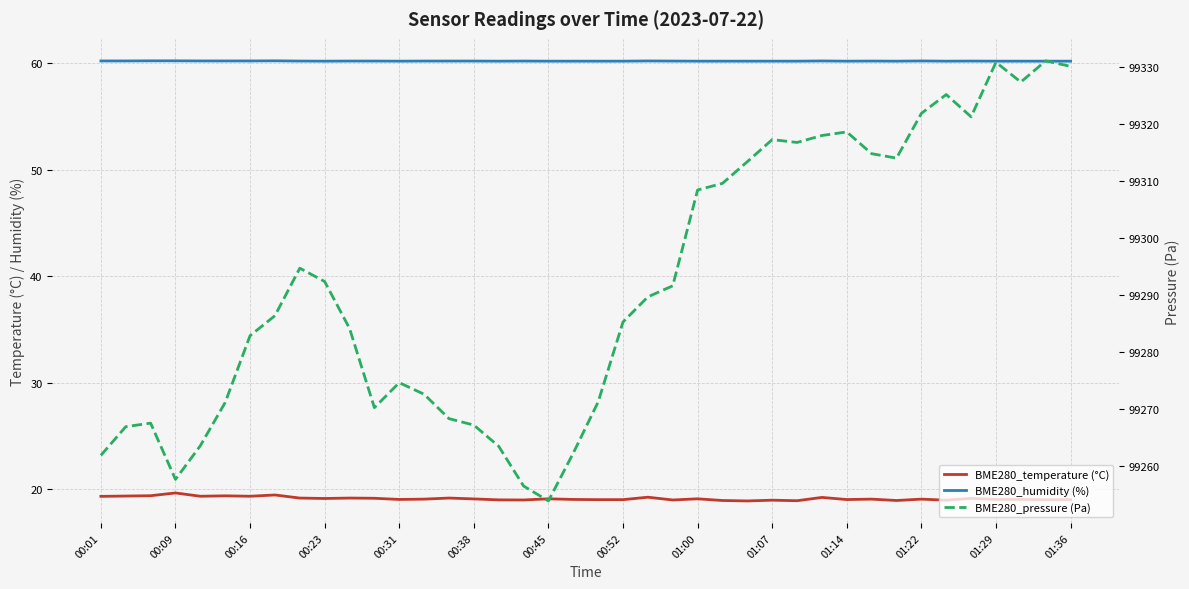

What is the difference between the maximum and second lowest values in the BME280_pressure (Pa) series?

74.6